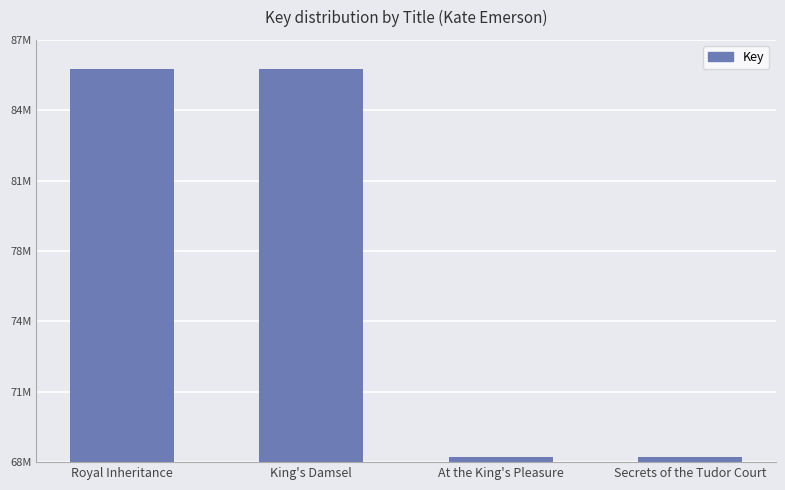

Reading left to right, list all the values displayed in this chart.

85711860	85711646	68230736	68230202